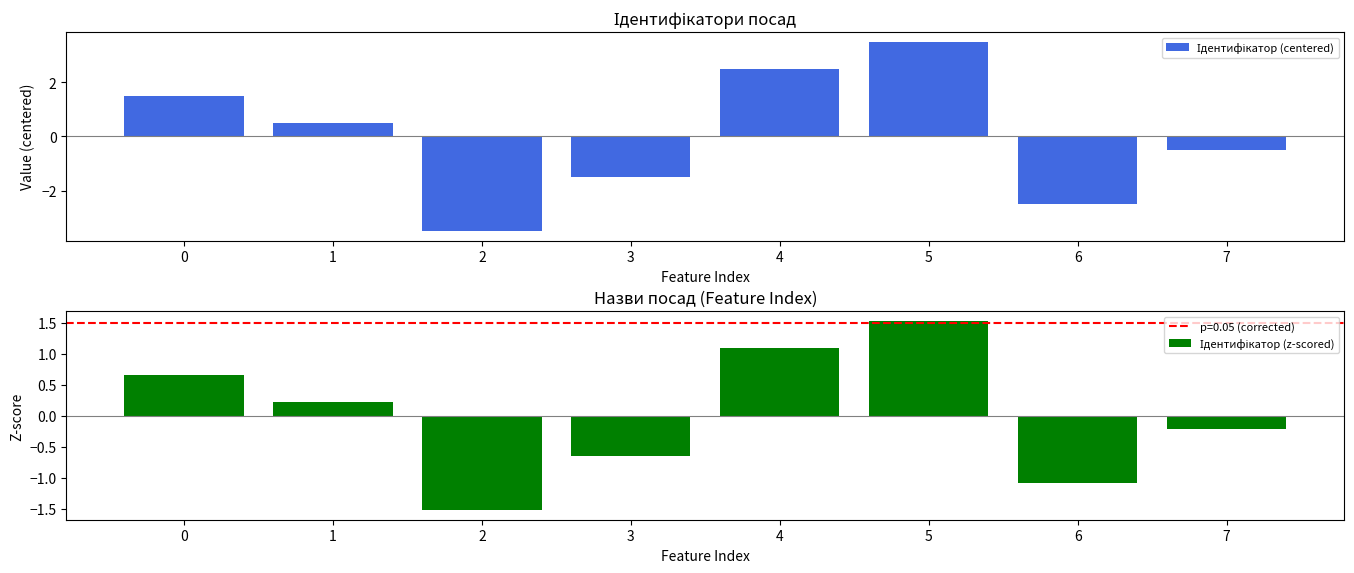

Which has a higher value, 5 or 3?

5